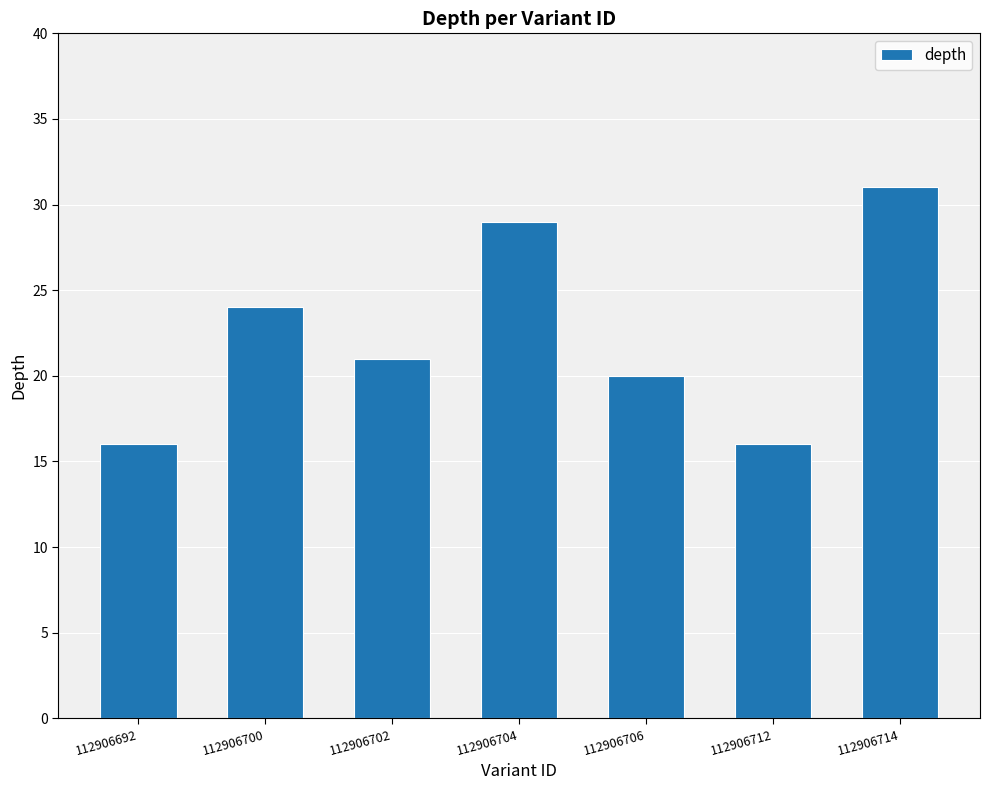

How many bars are there in total?

7